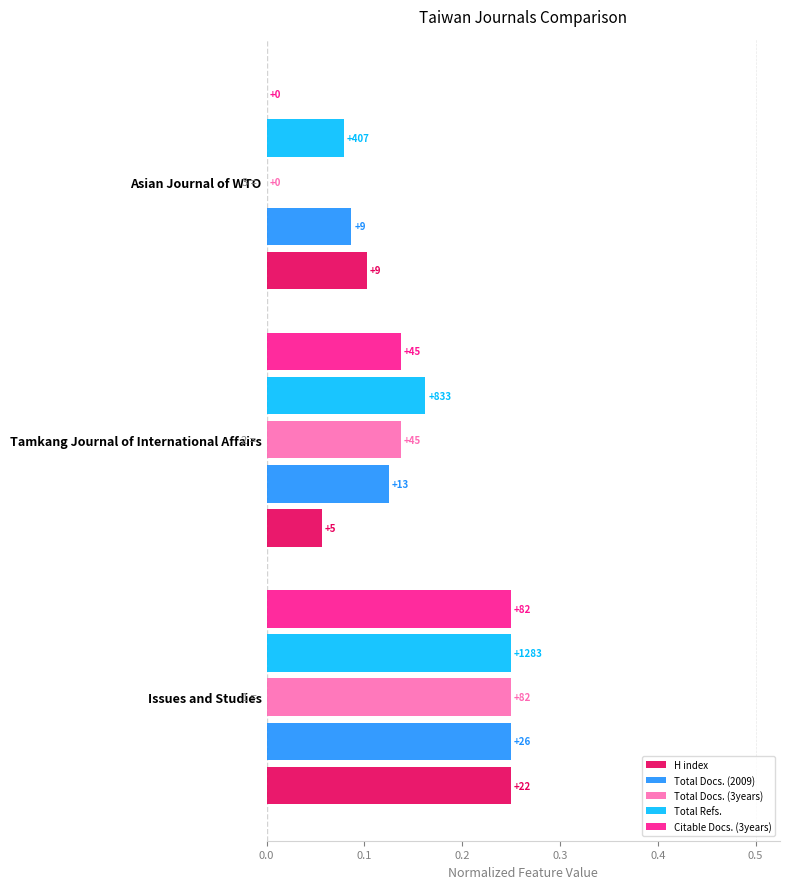

What is the average value of the Total Docs. (3years) series?

0.1